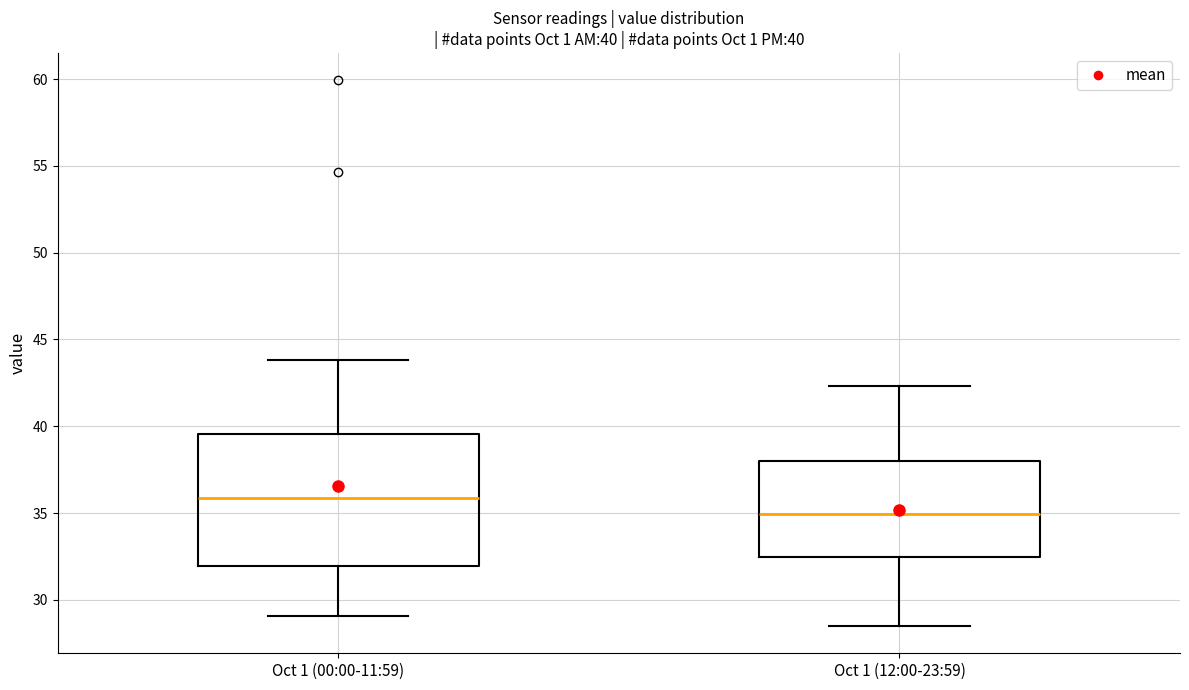

Comparing the boxes themselves (not the whiskers), which one is the tallest?

Oct 1 (00:00-11:59)